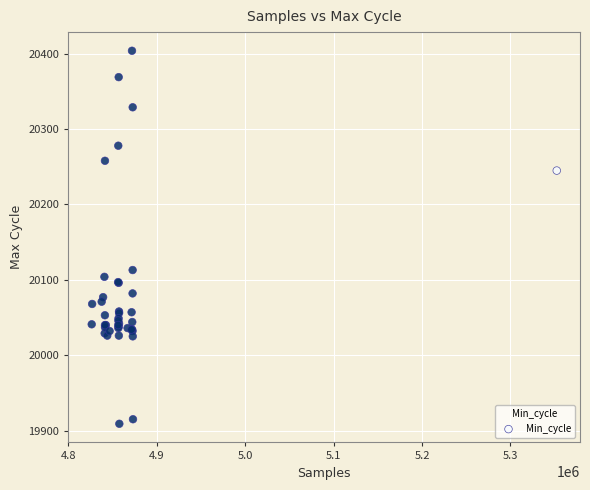

What Y value in the scatter plot is closest to 20156?

20113